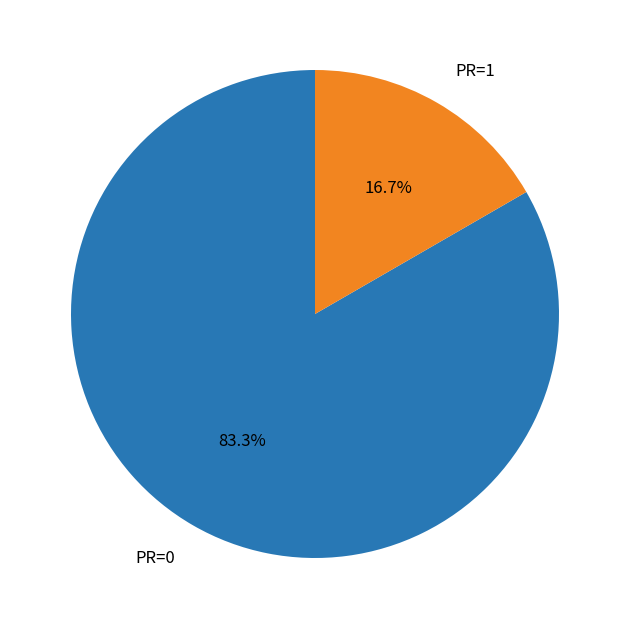

Is there a majority slice in this chart?

Yes